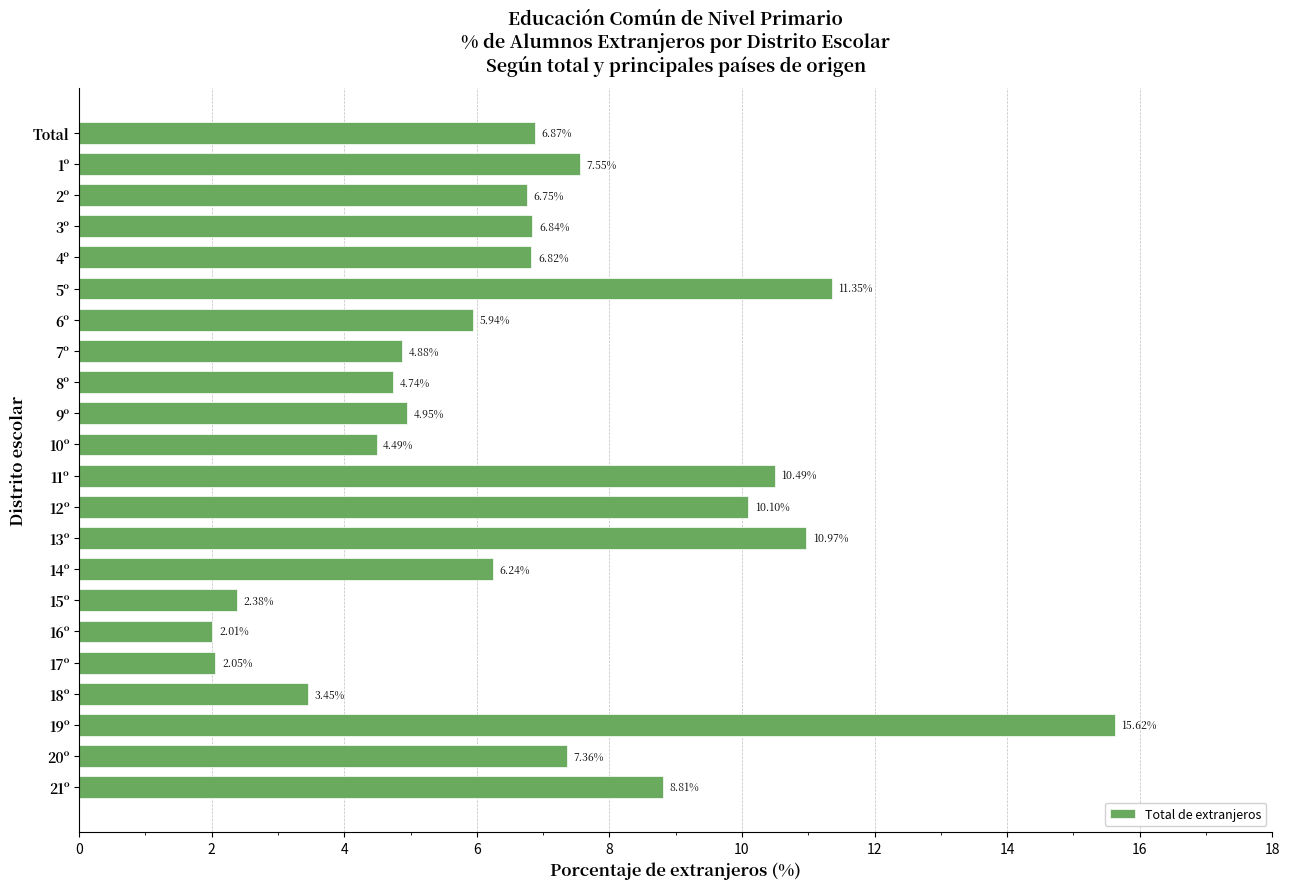

Which category has the highest value across all series?

19º